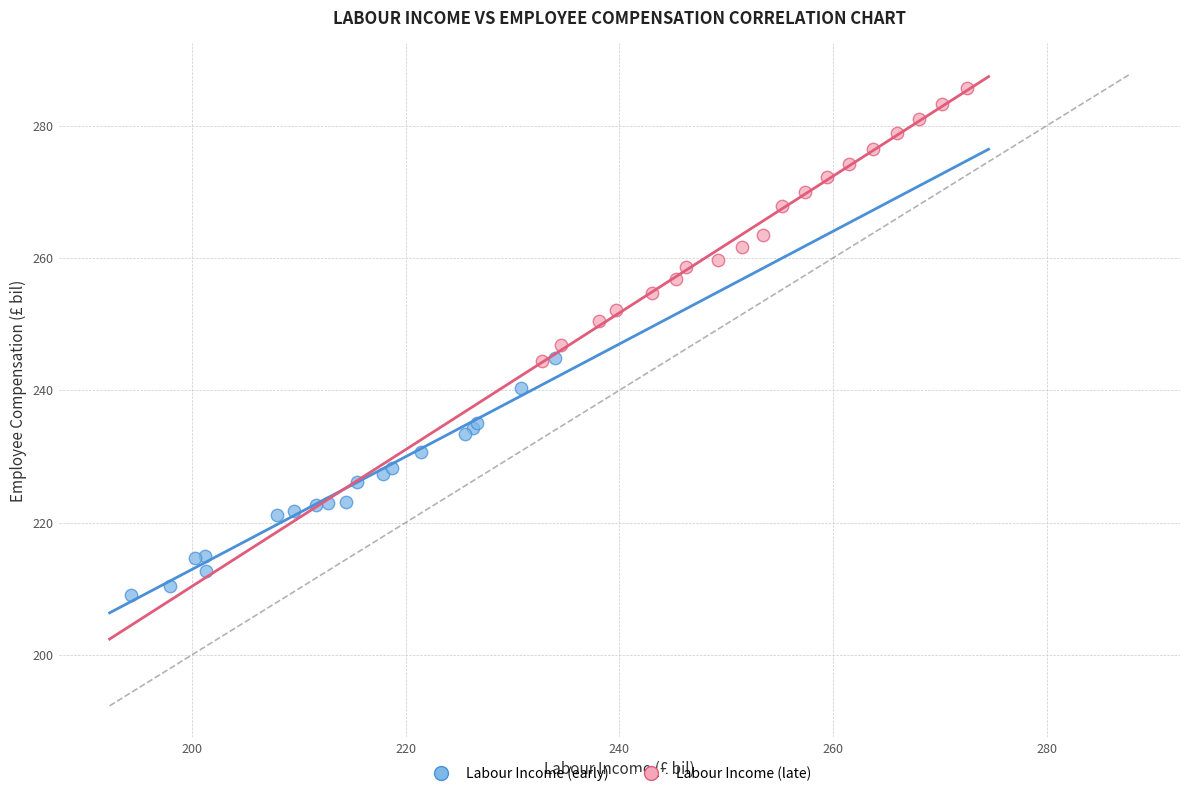

Which series reaches the minimum Y coordinate?

Labour Income (early)